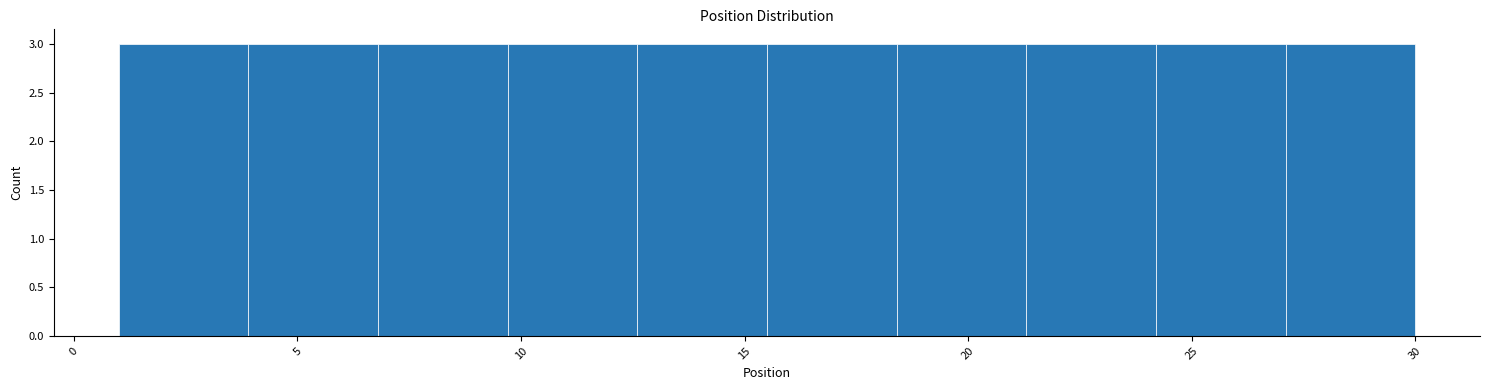

Reading left to right, list every bar in this chart as the range it spans on the x-axis followed by its height. Neither the bar edges nor the heights are printed on the chart, so give them approximately, as read against the axes.

1.0 to 3.9: 3
3.9 to 6.8: 3
6.8 to 9.7: 3
9.7 to 12.6: 3
12.6 to 15.5: 3
15.5 to 18.4: 3
18.4 to 21.3: 3
21.3 to 24.2: 3
24.2 to 27.1: 3
27.1 to 30.0: 3